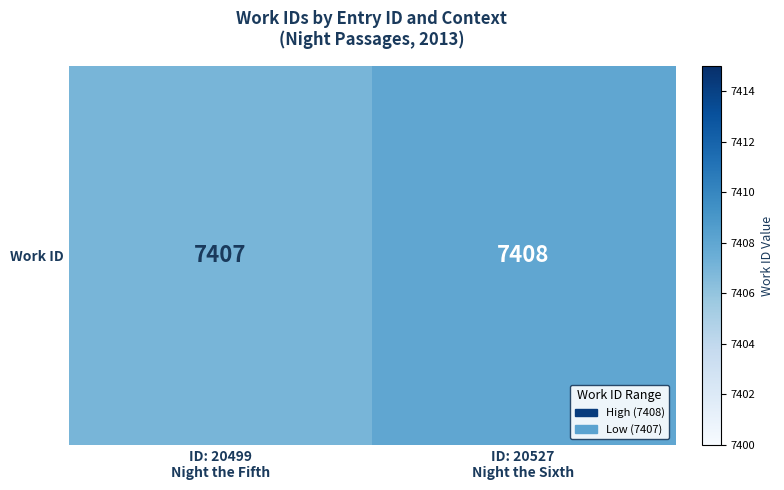

What is the maximum value shown in the chart?

7408